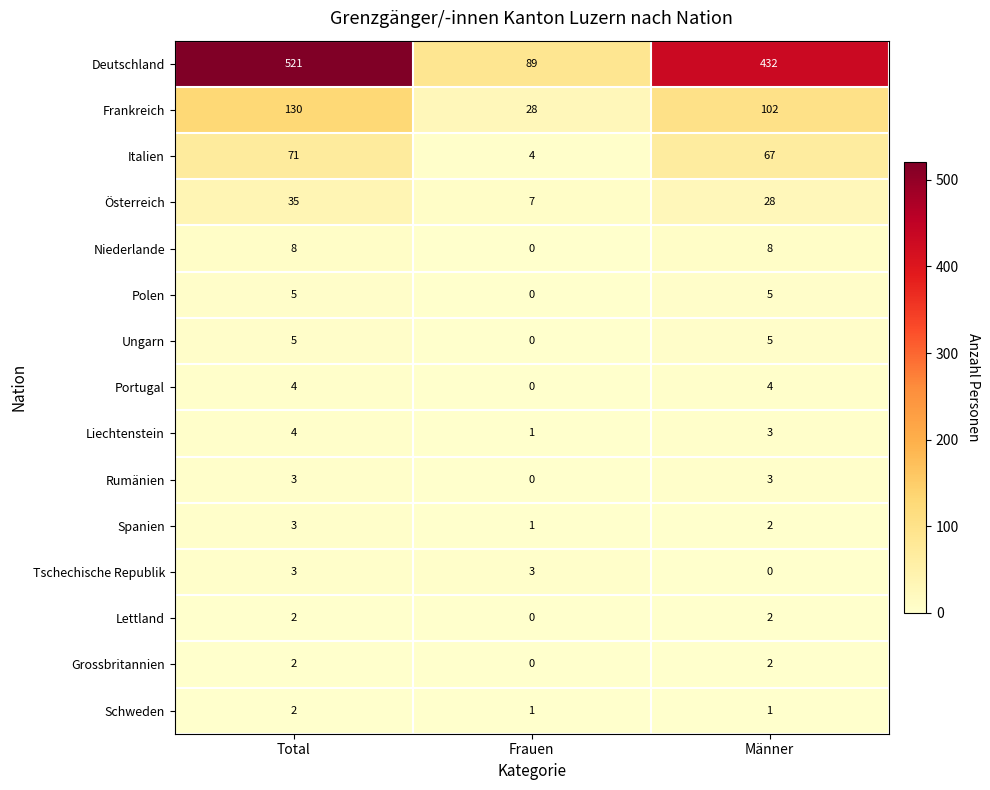

What is the difference between the maximum and minimum values in the Liechtenstein series?

3